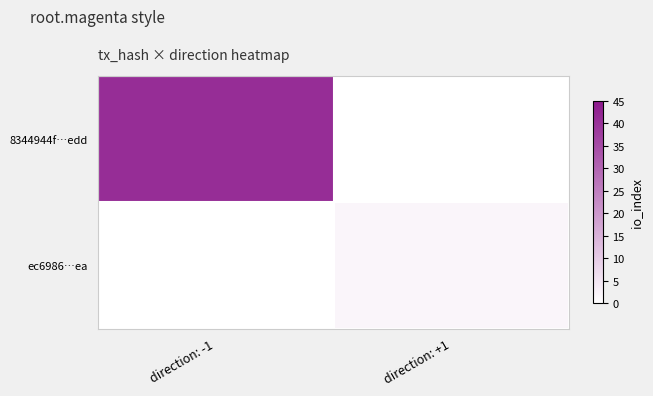

What is the difference between the highest and lowest values at direction: -1?

41